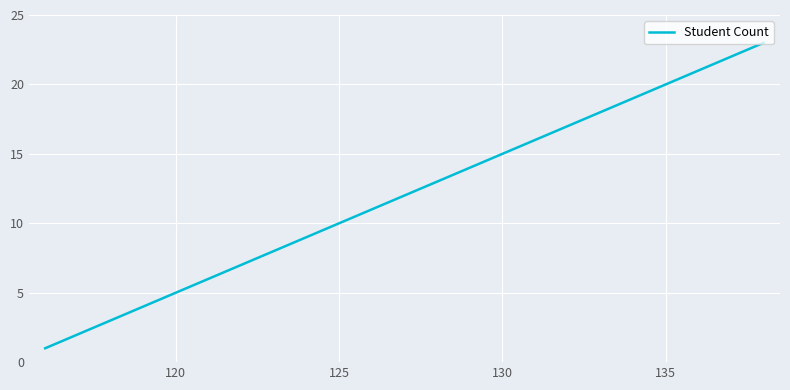

Reading left to right, list all the values displayed in this chart.

1	2	3	4	5	6	7	8	9	10	11	12	13	14	15	16	17	18	19	20	21	22	23